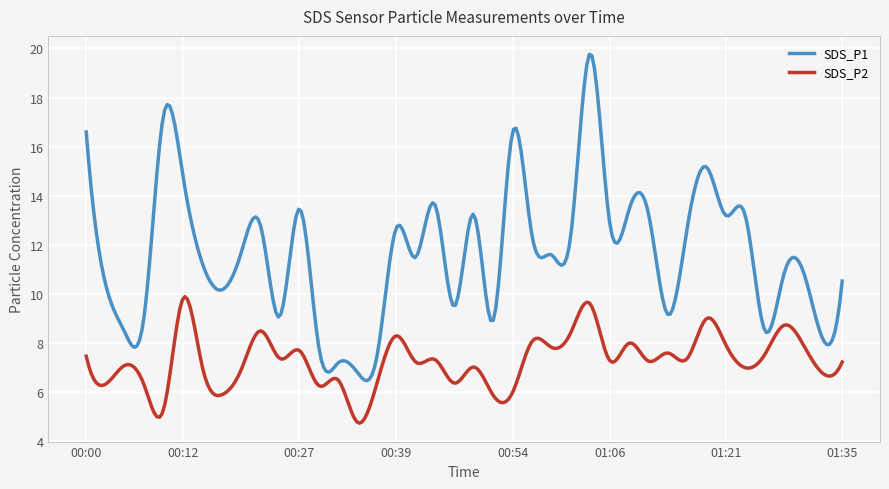

List the series in order of their peak value, highest first.

SDS_P1, SDS_P2